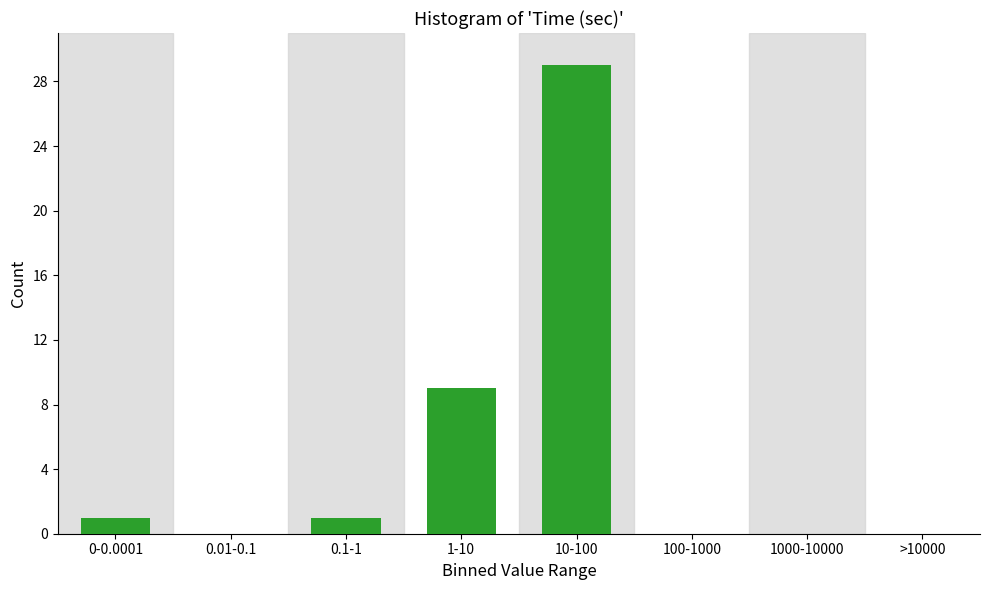

Reading left to right, transcribe all the data shown in this chart.

0-0.0001=1	0.01-0.1=0	0.1-1=1	1-10=9	10-100=29	100-1000=0	1000-10000=0	>10000=0